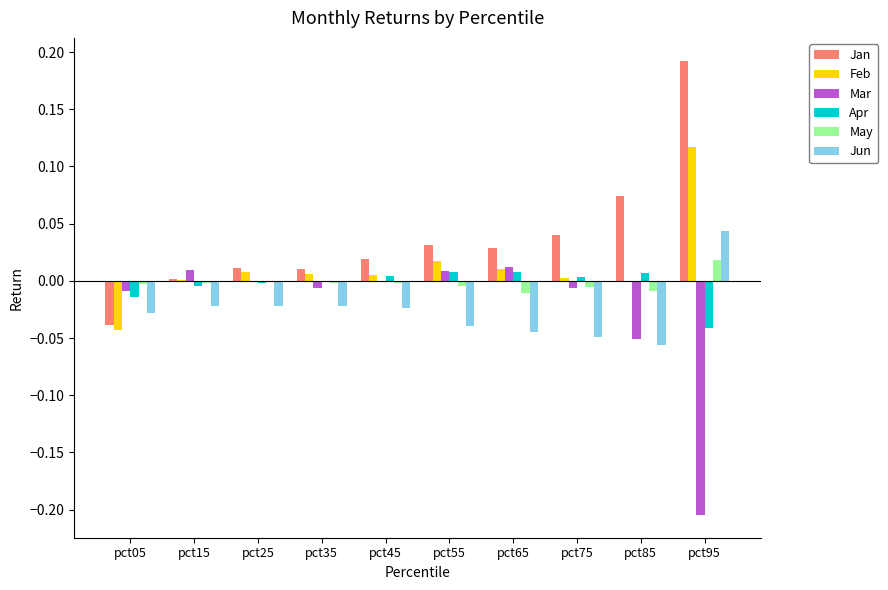

Between pct75 and pct95, which series saw the biggest shift?

Mar